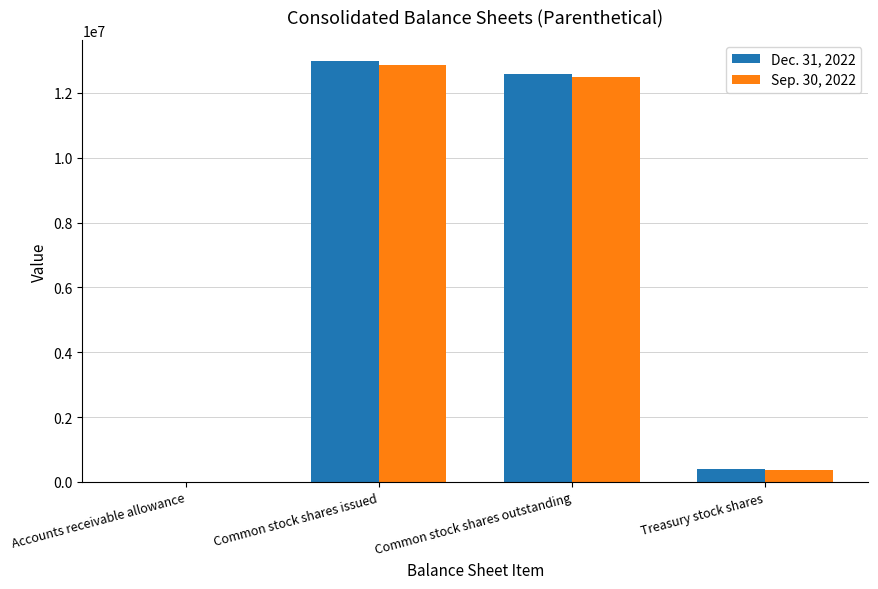

At which label is Sep. 30, 2022 closest to 6427600?

Common stock shares outstanding